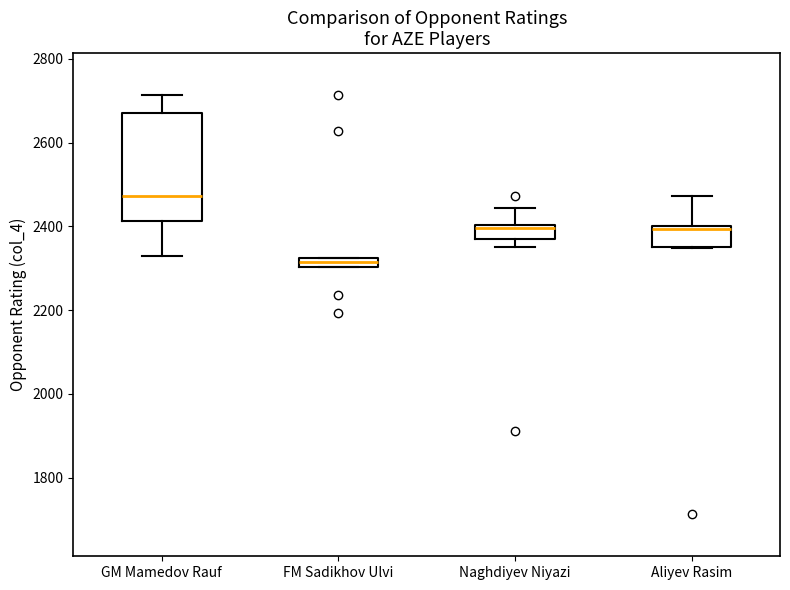

Where is the lower edge of the box for Aliyev Rasim on the y-axis? The values are not printed on the chart, so give them approximately, as read against the axis.

2360